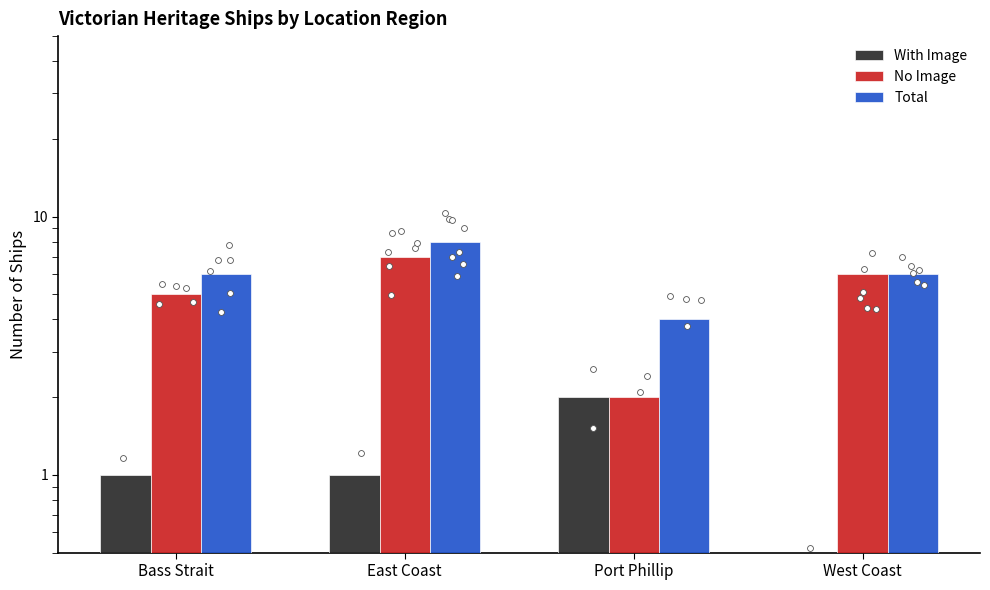

Which series contains the lowest Y value?

With Image